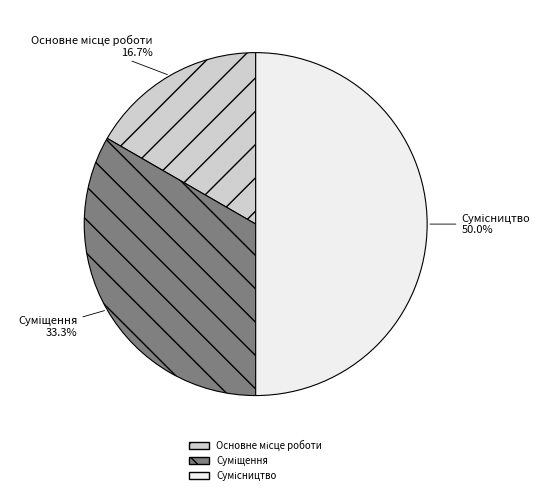

How many slices are in this pie chart?

3